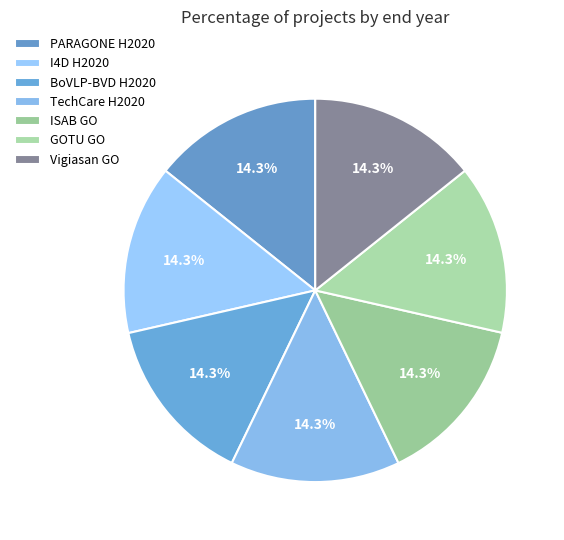

Count the number of slices in the pie.

7